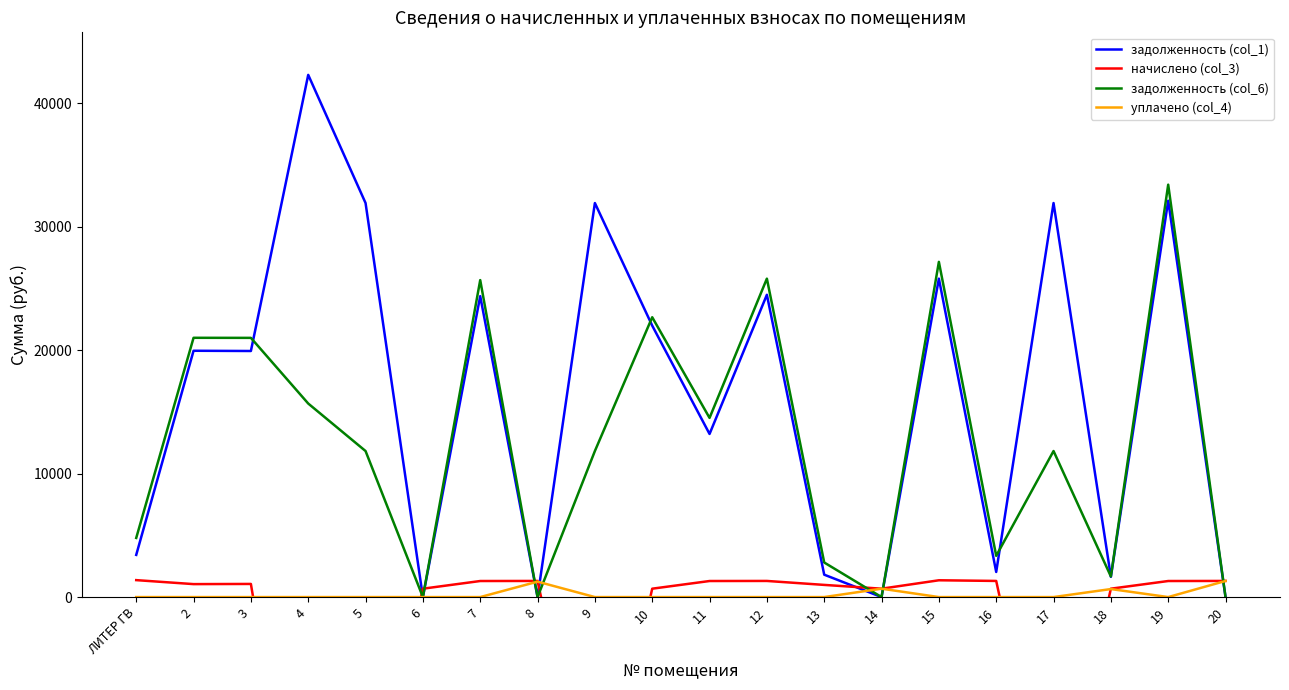

Rank the categories by начислено (col_3) value from highest to lowest.

ЛИТЕР ГВ, 15, 8, 12, 16, 20, 7, 11, 19, 3, 2, 13, 6, 10, 14, 18, 5, 9, 17, 4